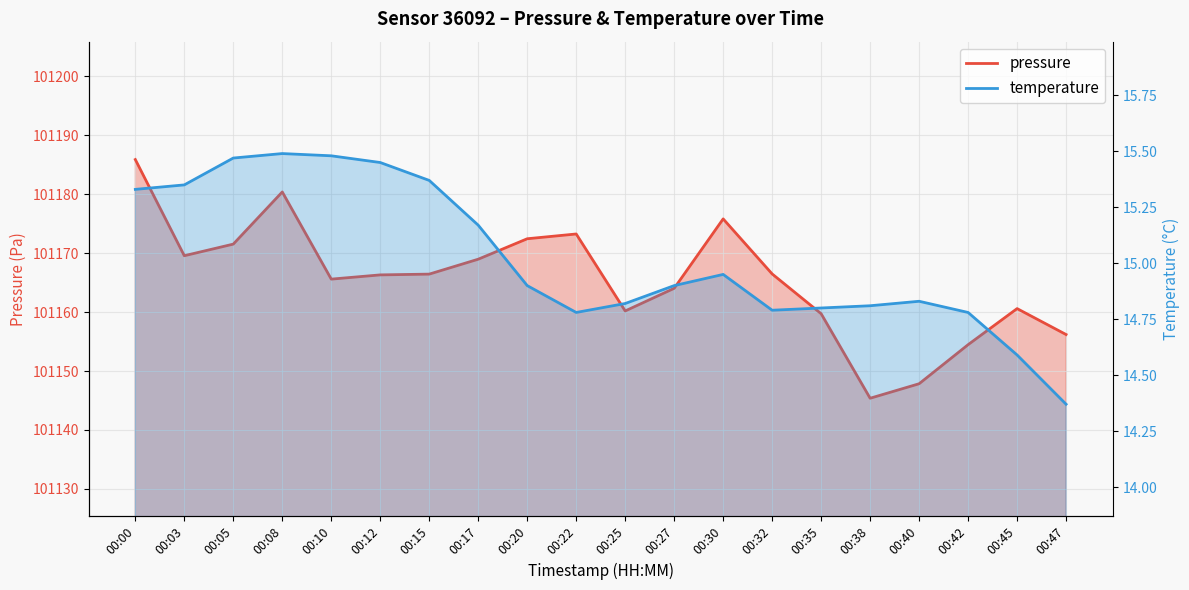

What is the difference between the maximum and second lowest values in the pressure series?

38.0